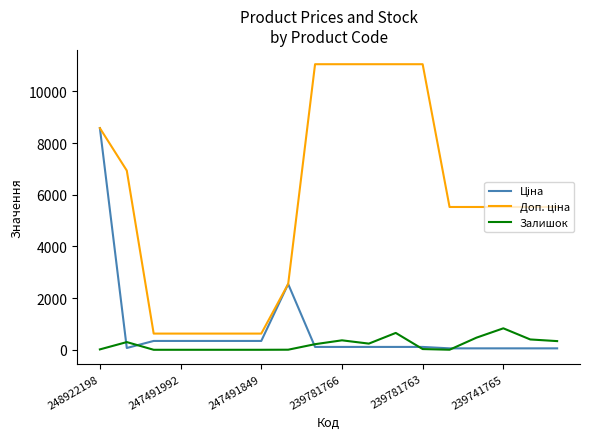

What is the greatest value displayed?

11055.0